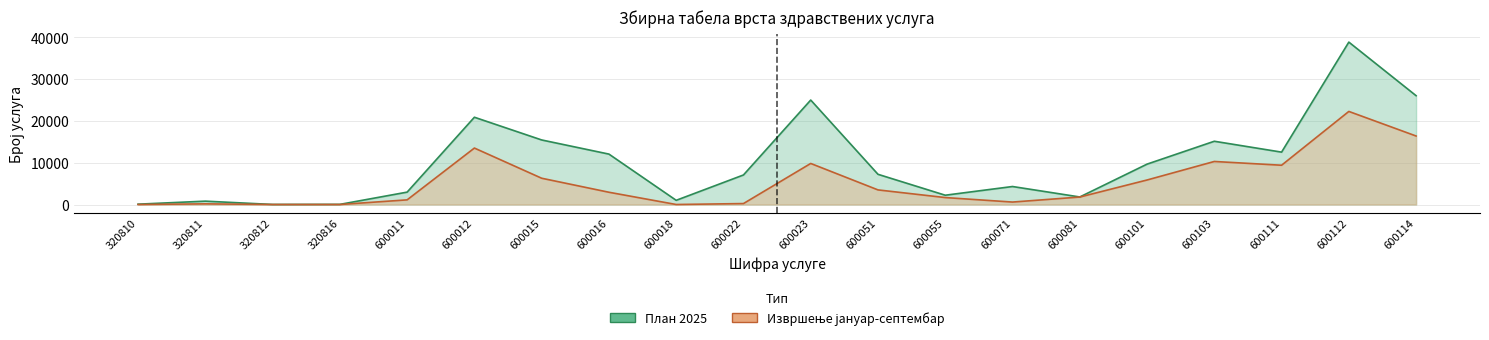

Which has a higher value, 320811 or 320810?

320811